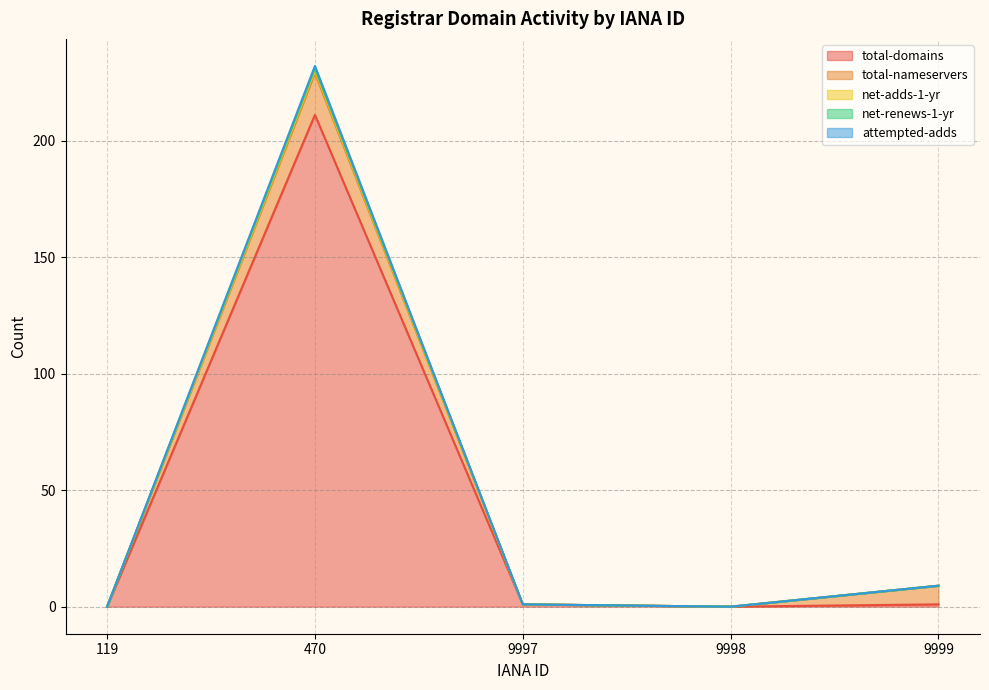

Does the chart display data point markers on the line(s)?

No